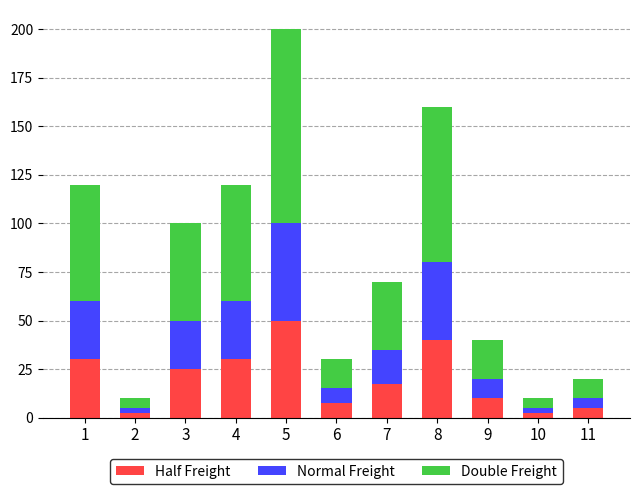

Is it true that Half Freight equals 50.0 at 5?

True